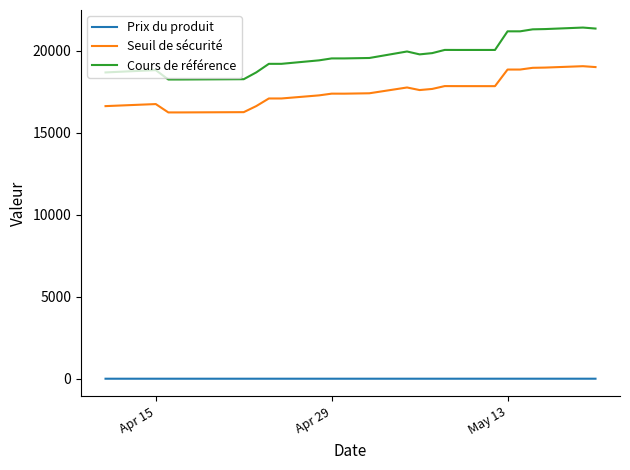

How many series are shown in this chart?

3